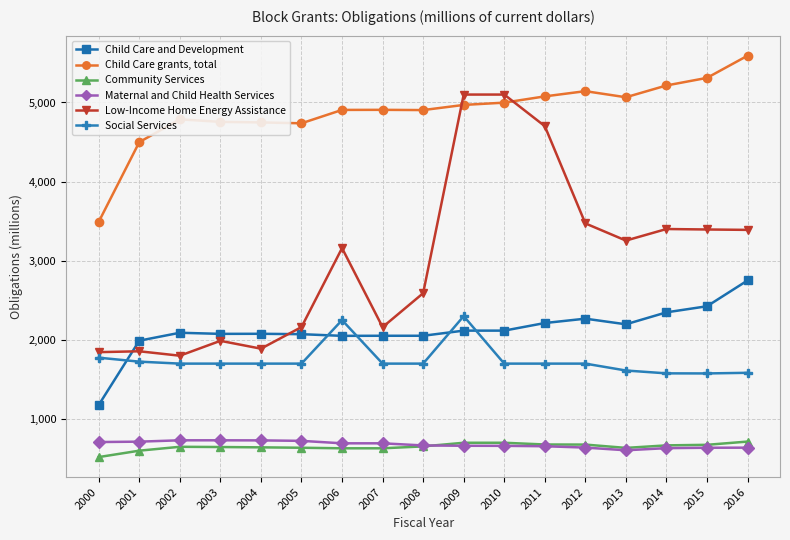

Which series has the largest total across all categories?

Child Care grants, total